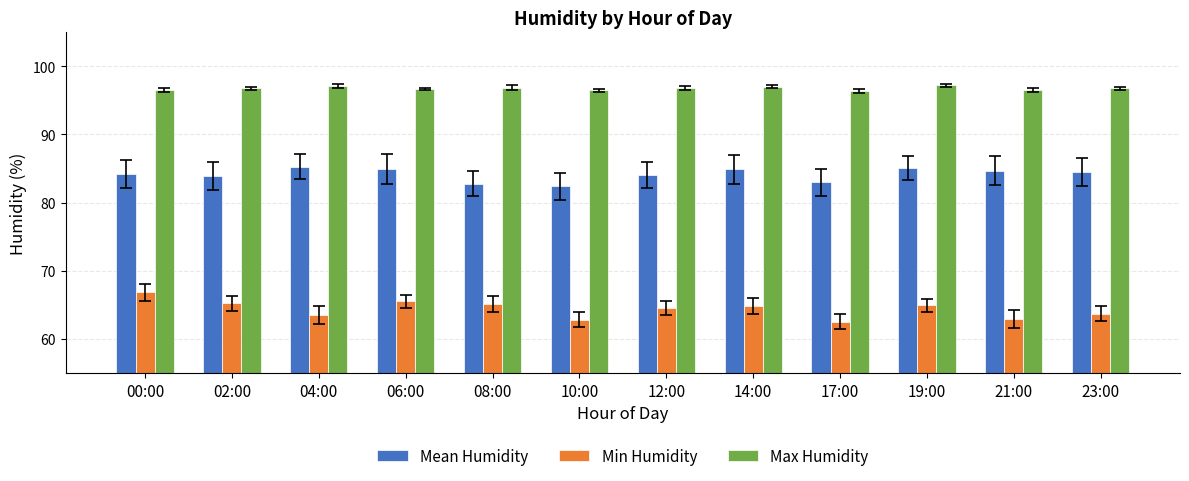

What is the sum of the Min Humidity values at 21:00 and 10:00?

125.7